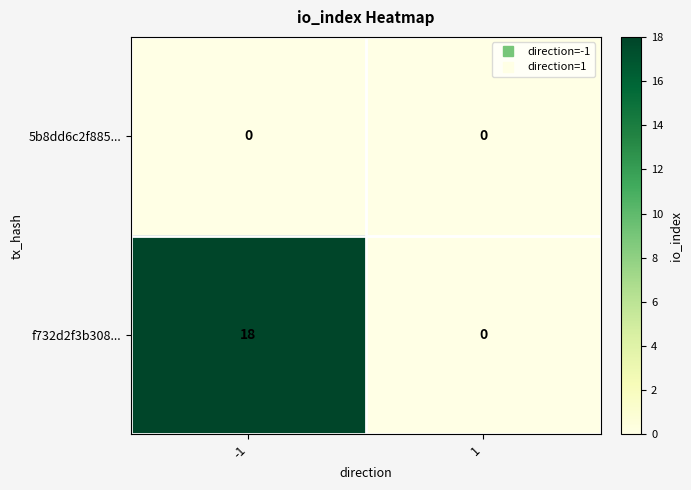

List the series in order of their peak value, lowest first.

5b8dd6c2f885..., f732d2f3b308...